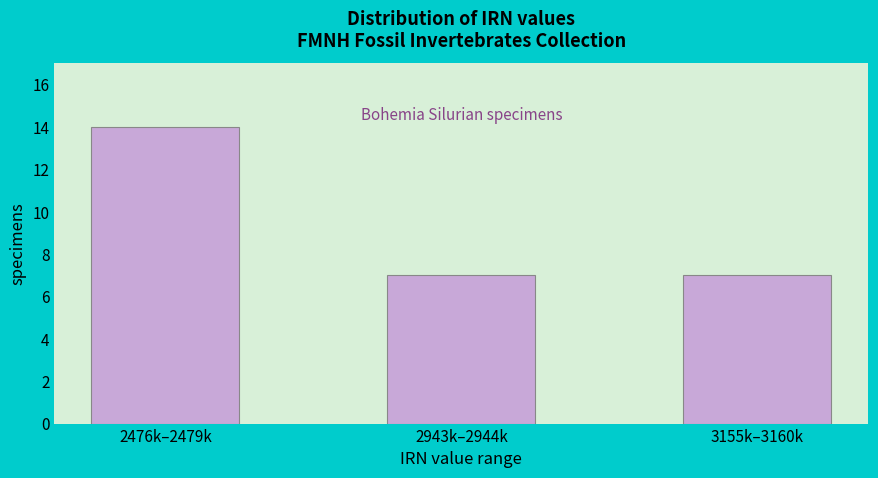

Reading left to right, extract all data points from this chart.

2476k–2479k=14	2943k–2944k=7	3155k–3160k=7